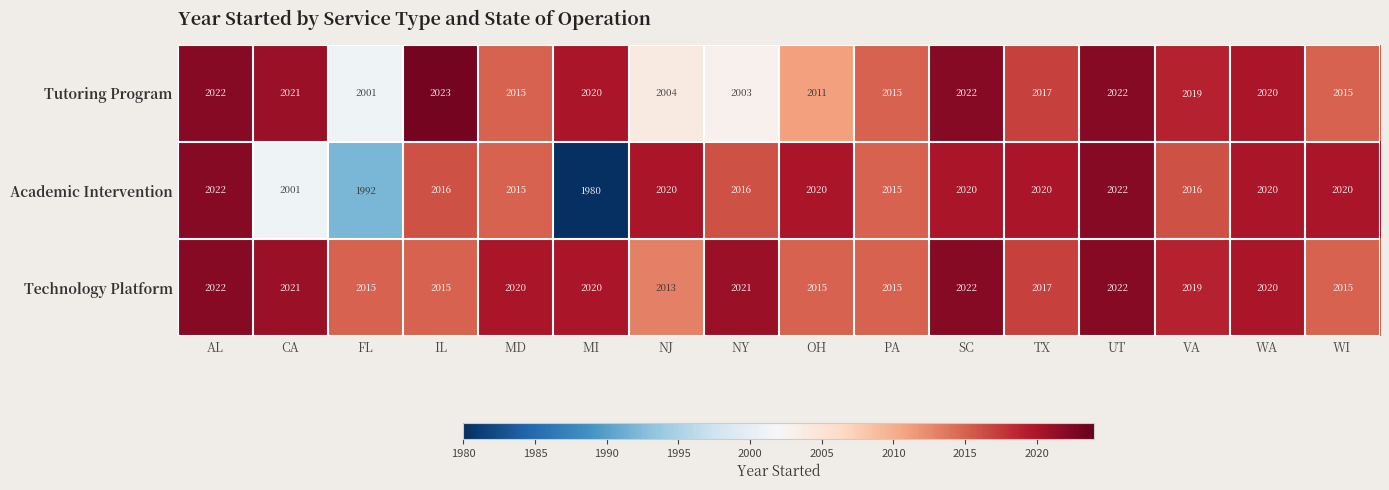

Is the value of Academic Intervention at WA greater than the value of Tutoring Program at NY?

Yes